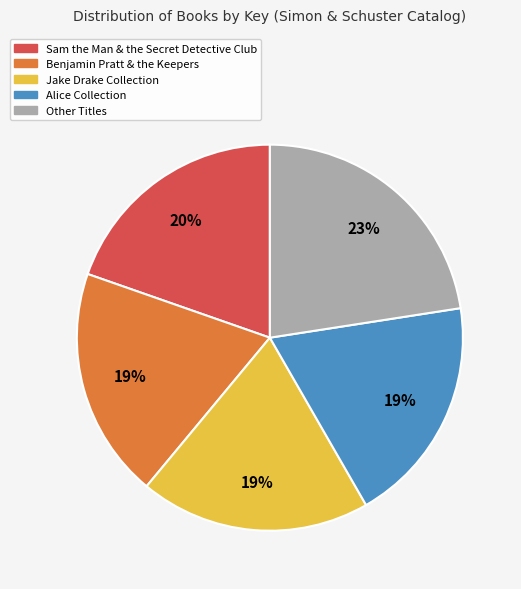

To the nearest percent, what is the average slice percentage?

20%